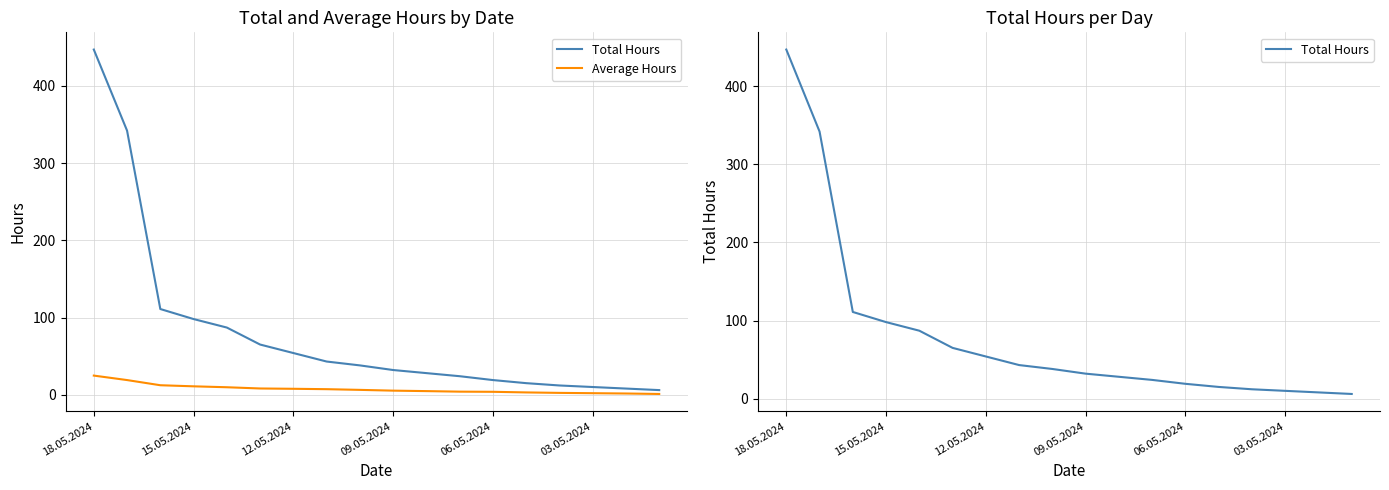

What is the greatest value displayed?

447.0